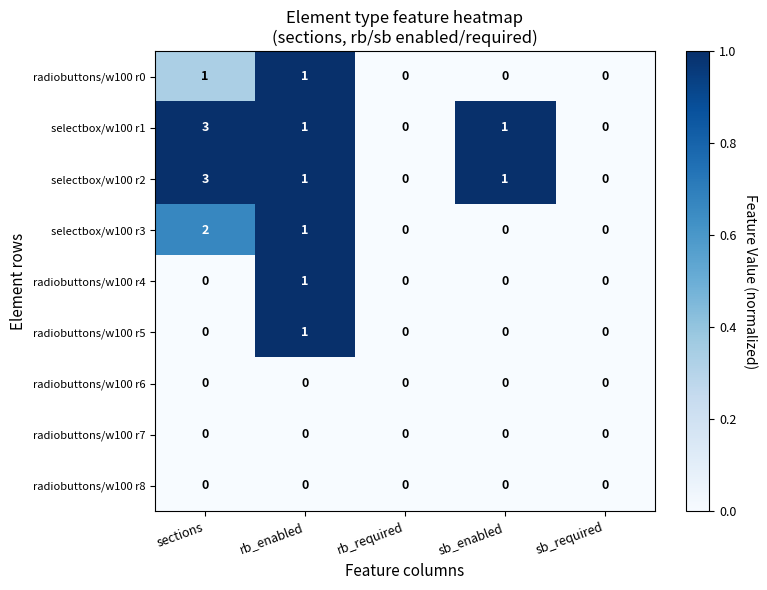

Where does the selectbox/w100 r1 series first go above 1?

sections